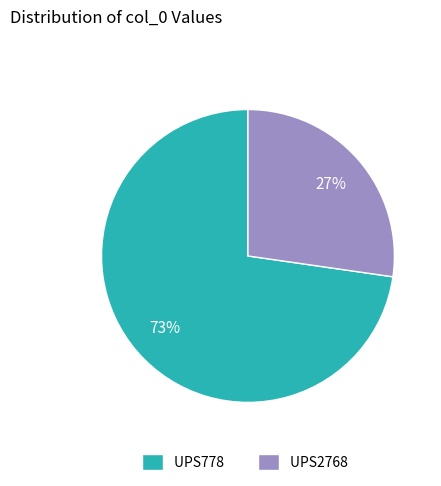

Combined, do UPS778 and UPS2768 account for over 50%?

Yes